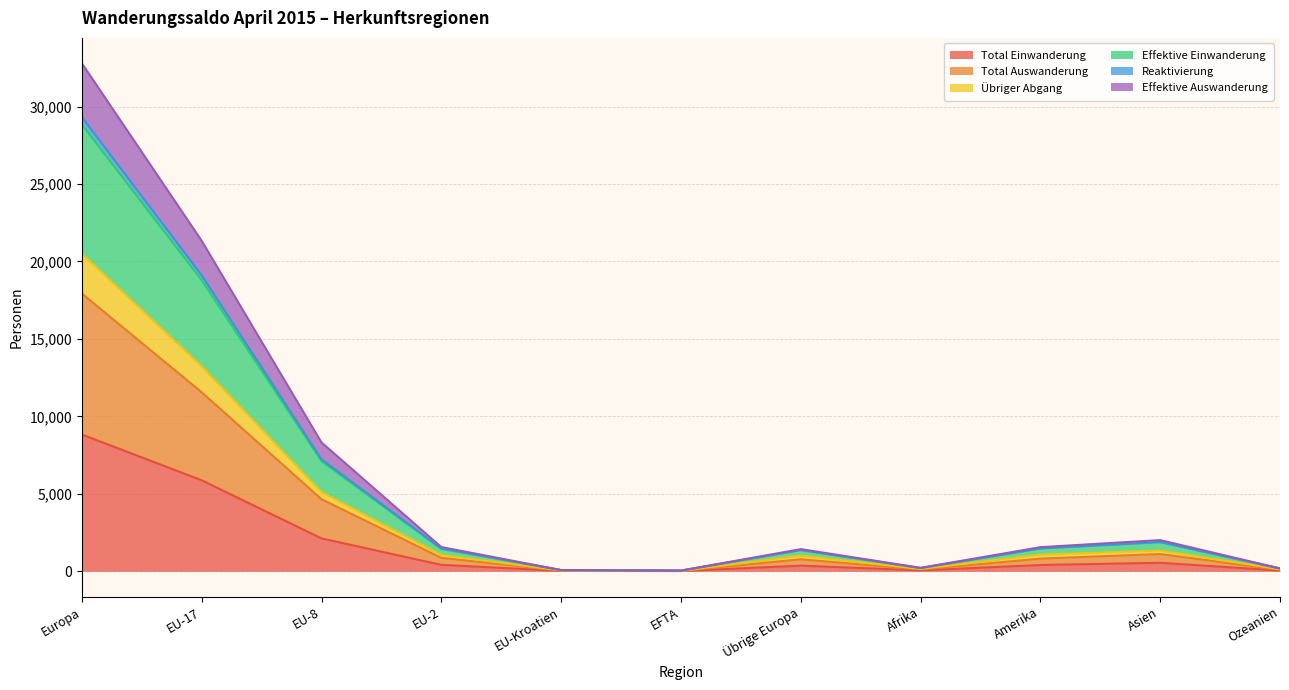

What is the maximum value for Total Einwanderung?

8828